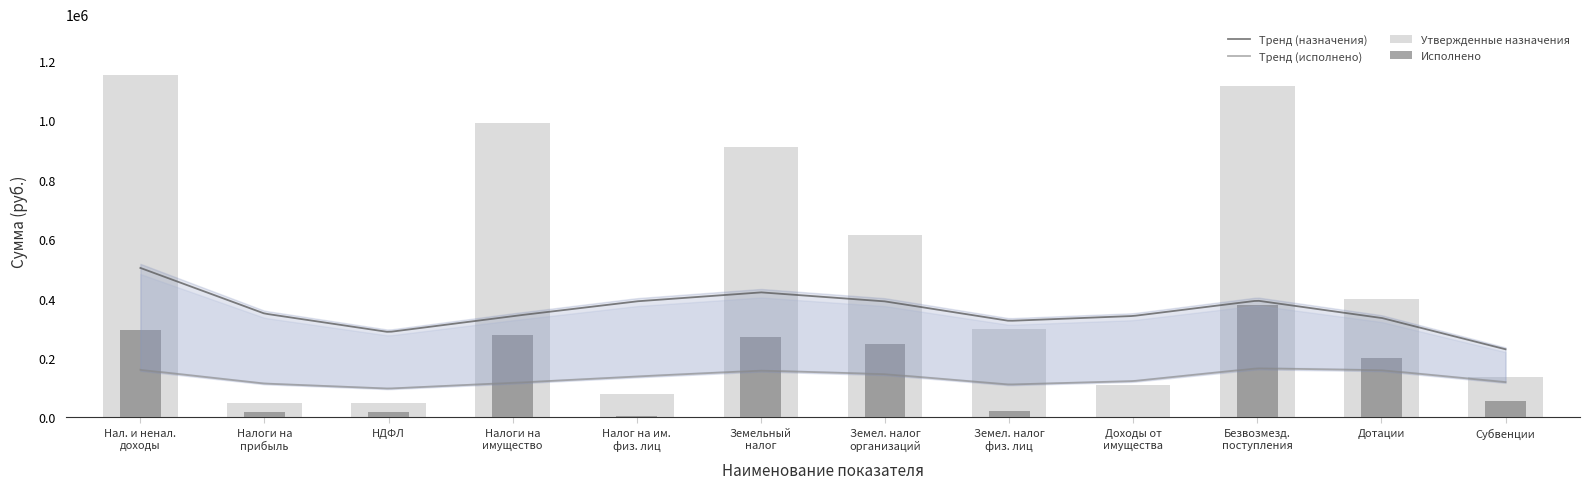

Which series has the largest range (max minus min)?

Утвержденные назначения